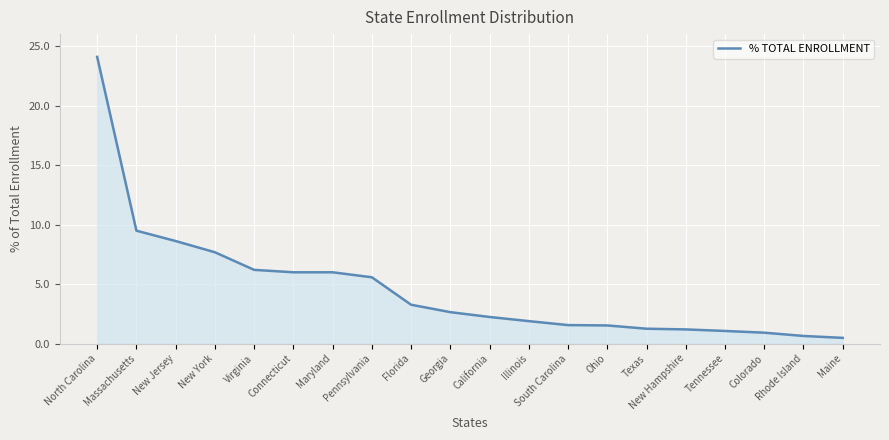

What position from the right is Tennessee?

4